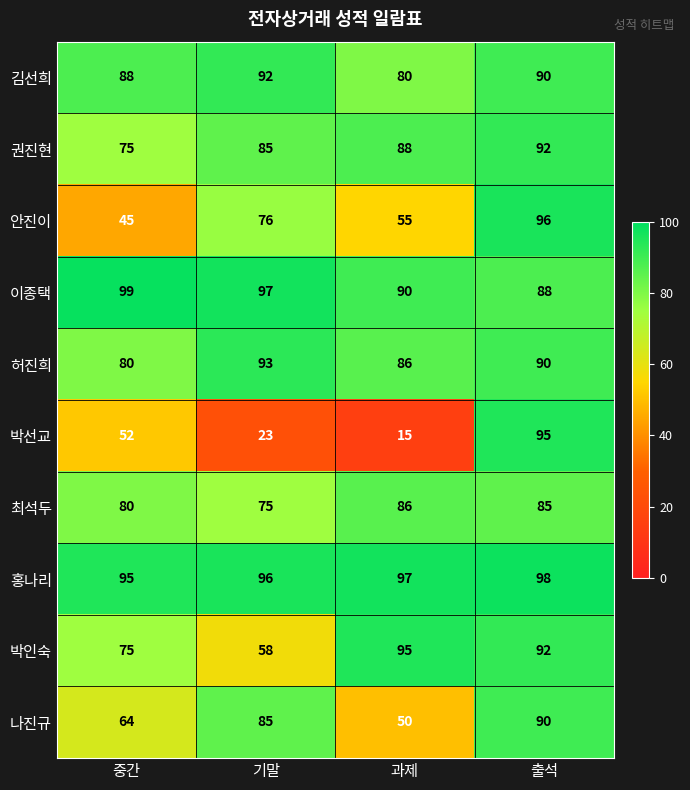

What is the total value across all series at 기말?

780